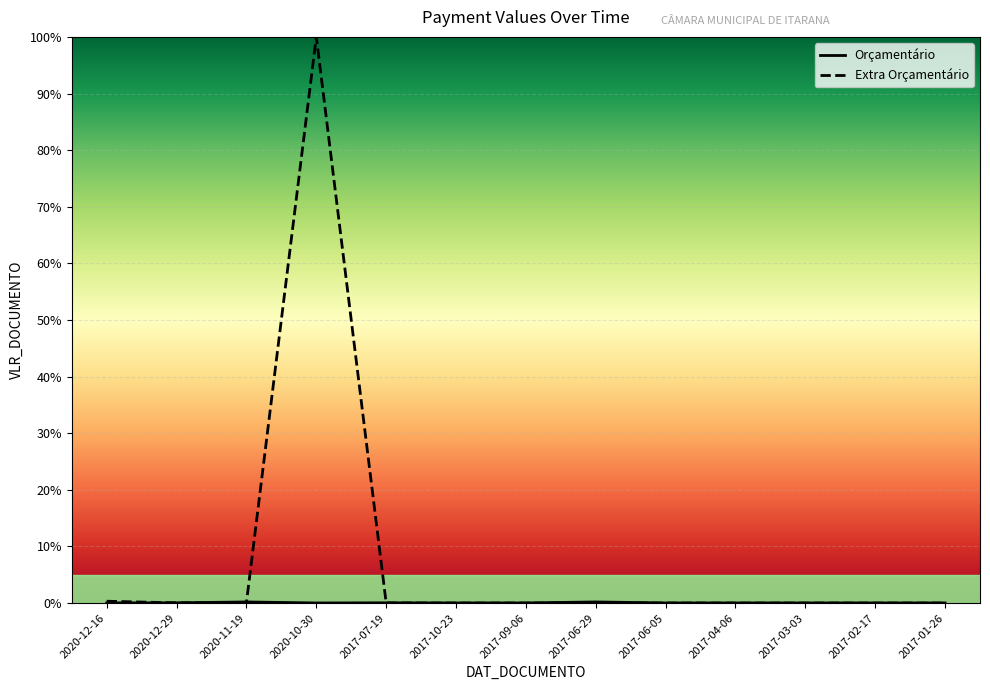

Reading left to right, what are all the values shown in this chart?

Orçamentário: 0.0	0.0	0.0	0.0	0.0	0.0	0.0	0.0	0.0	0.0	0.0	0.0	0.0
Extra Orçamentário: 0.0	0.0	0.0	1.0	0.0	0.0	0.0	0.0	0.0	0.0	0.0	0.0	0.0